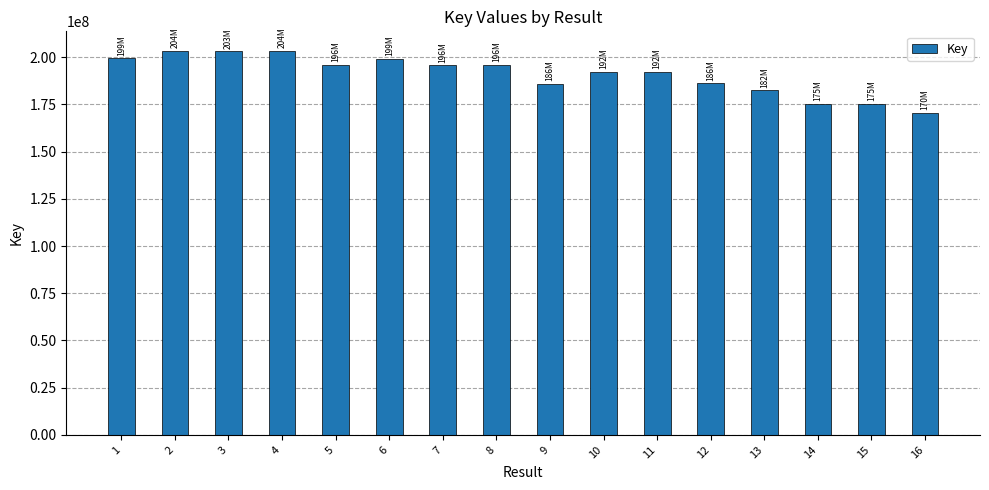

What is the ratio of the value at 14 to the value at 5?

0.9